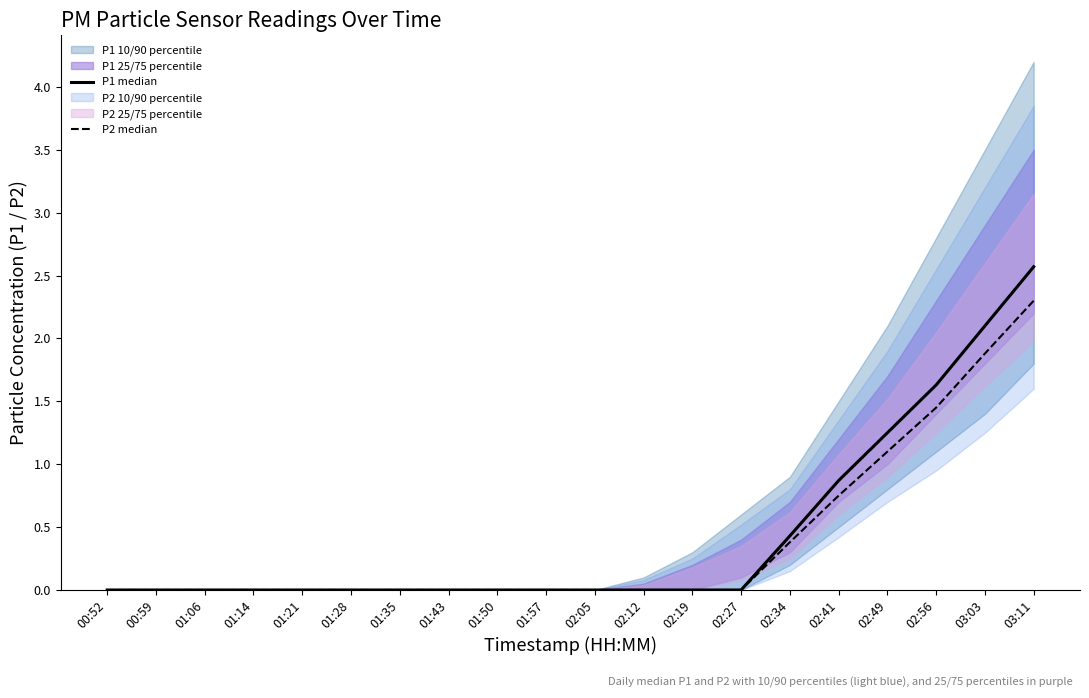

At how many categories does at least one series exceed 0?

6